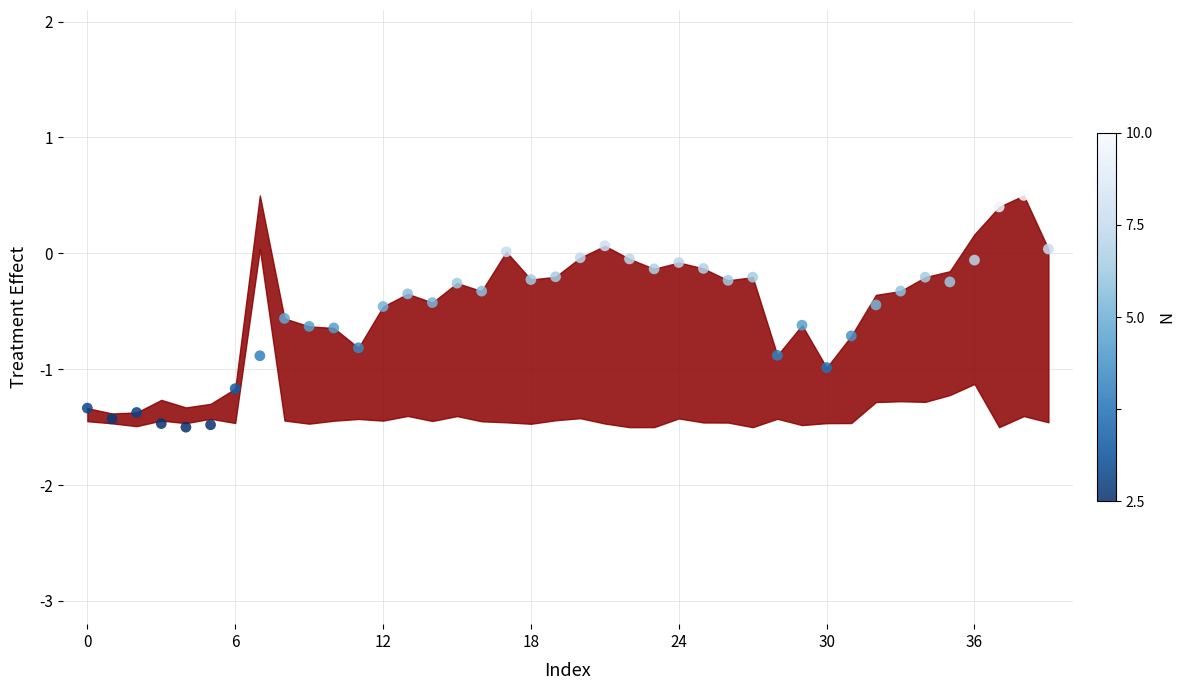

What is the range of Y values (max minus min)?

2.0